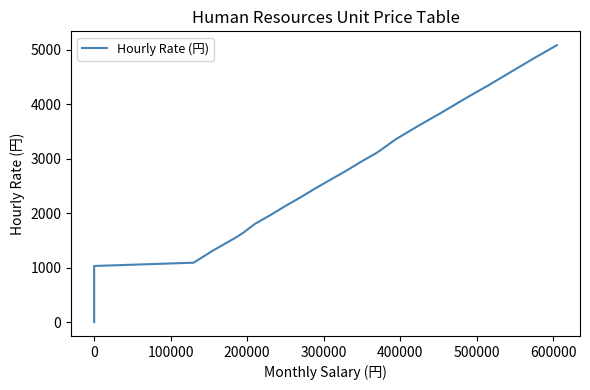

What is the difference between the maximum and minimum values?

5080